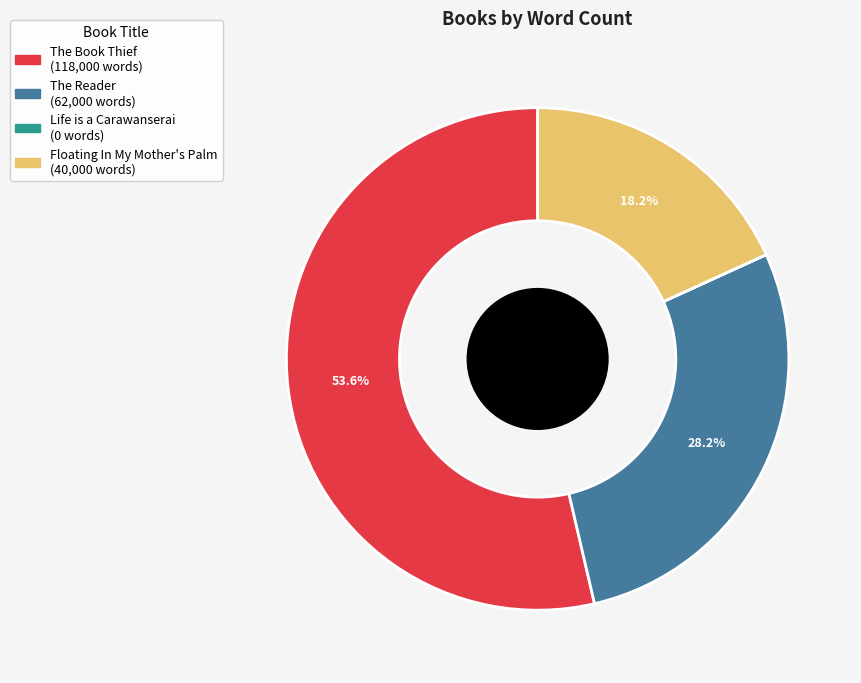

What percentage is NOT represented by The Book Thief?

46.4%